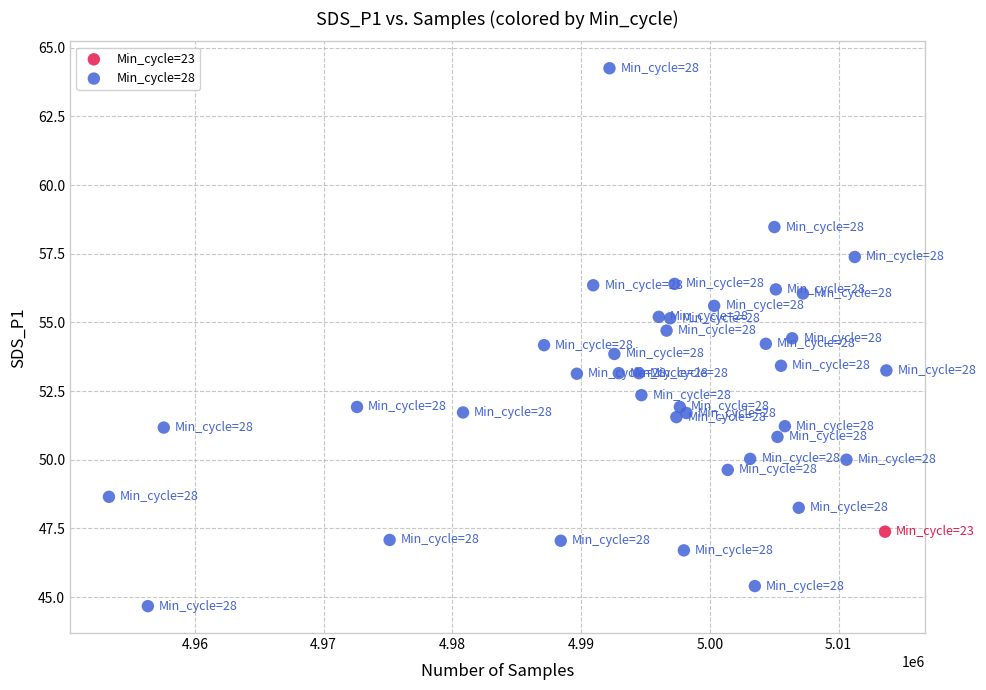

What are all the series names shown in the legend?

Min_cycle=23, Min_cycle=28